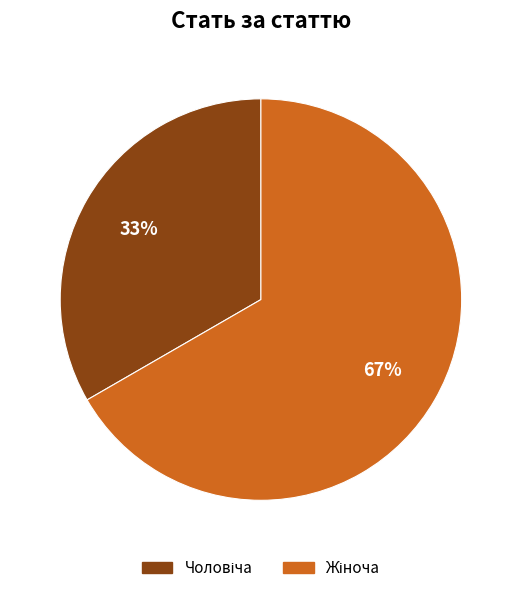

To the nearest percent, what is the average slice percentage?

50%